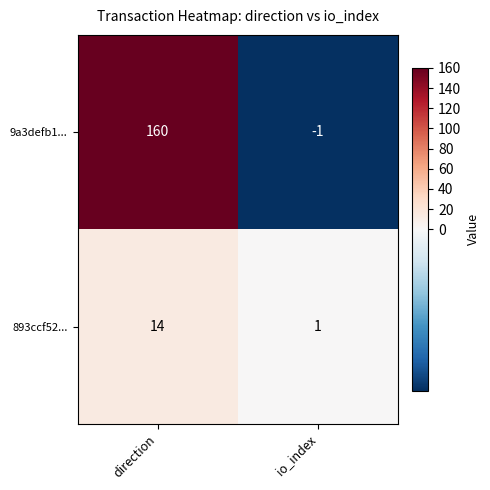

What is the difference between the maximum and minimum values in the 9a3defb1... series?

161